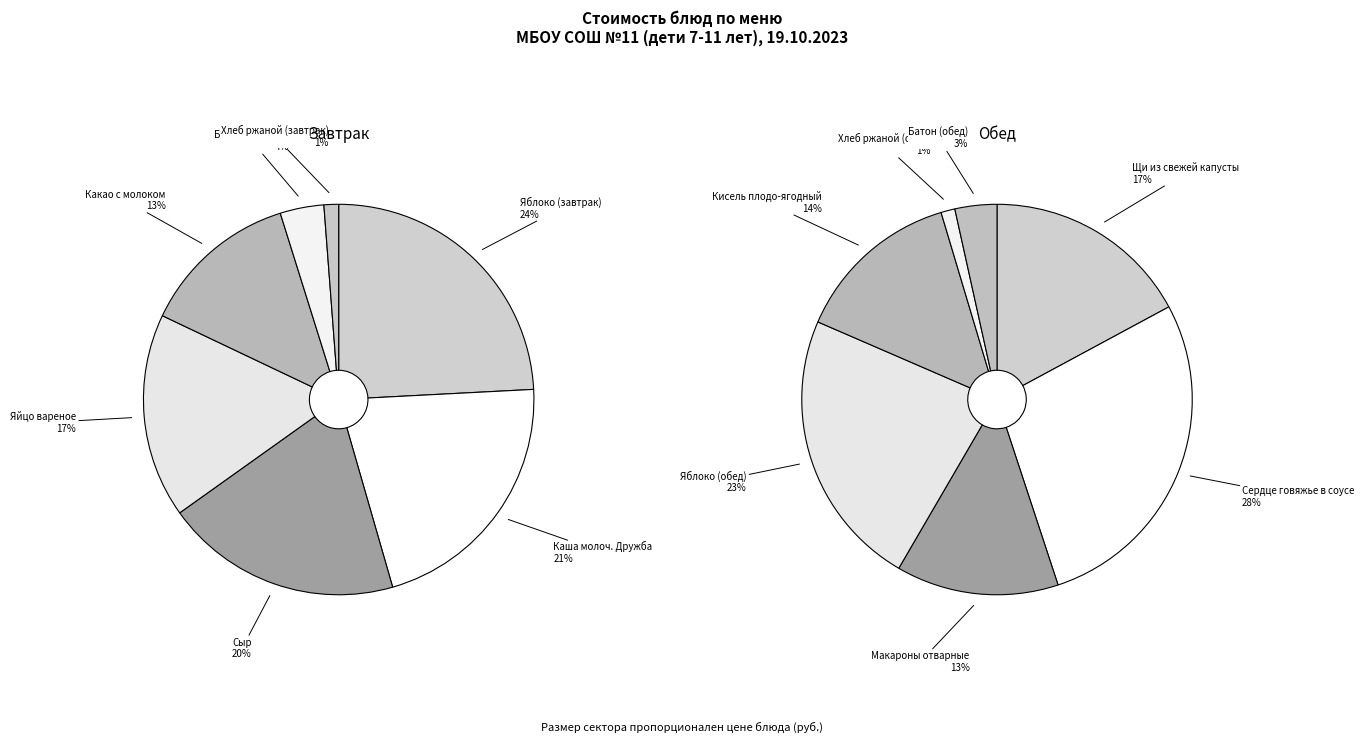

Between Щи из свежей капусты and Яйцо вареное, which is larger?

Щи из свежей капусты